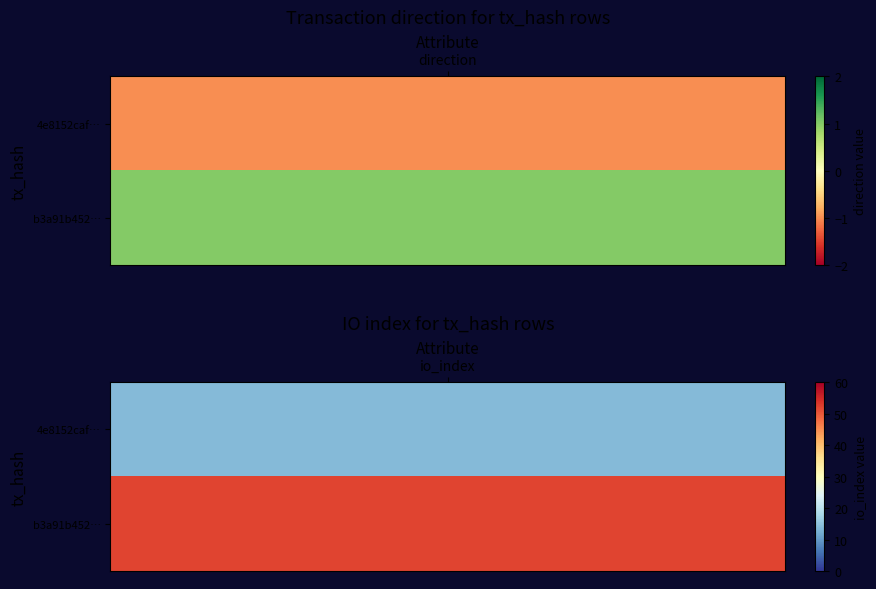

List the series in order of their peak value, highest first.

b3a91b452126c5ba172dfeb8b3c809065e6dde9, 4e8152caf22fdeebd31e3f318d4e9664b5dba3b